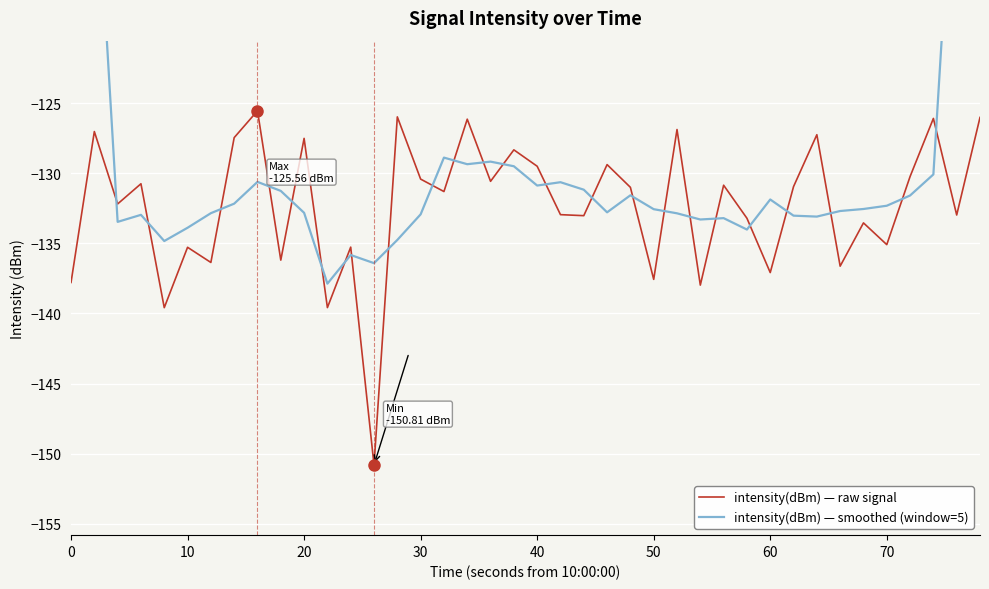

Rank the series by their average value, from lowest to highest.

intensity(dBm) — raw signal, intensity(dBm) — smoothed (window=5)